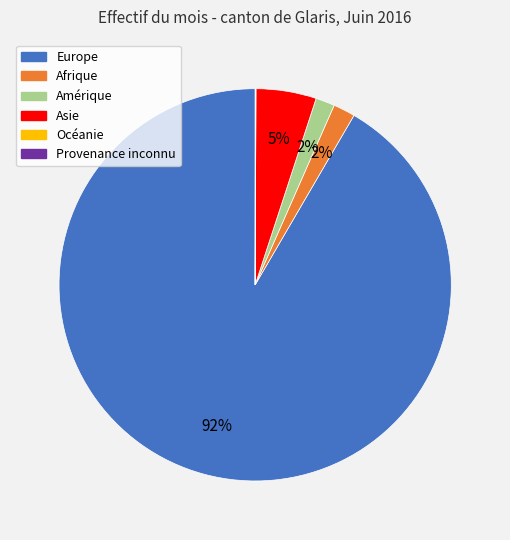

Do Amérique and Asie together represent more than half of the pie?

No